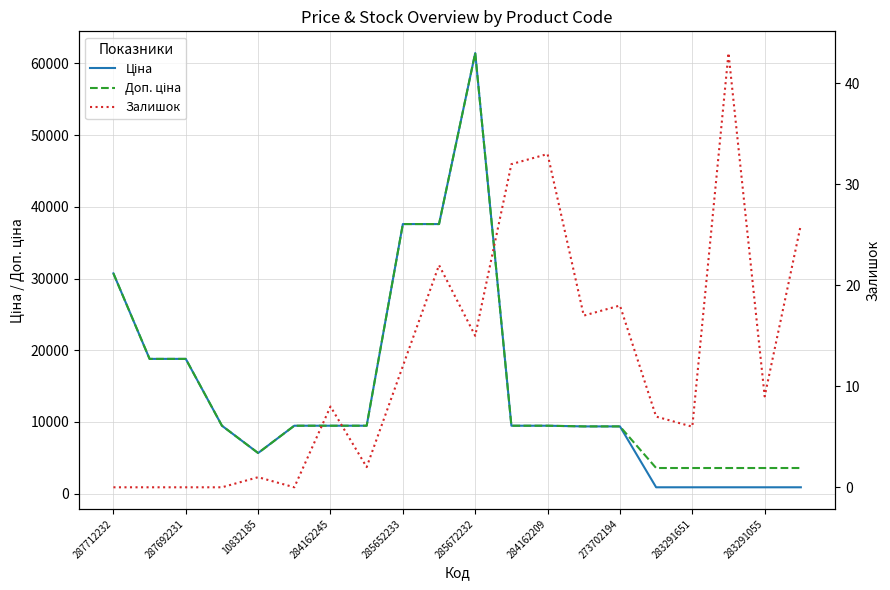

What is the greatest value displayed?

61434.3